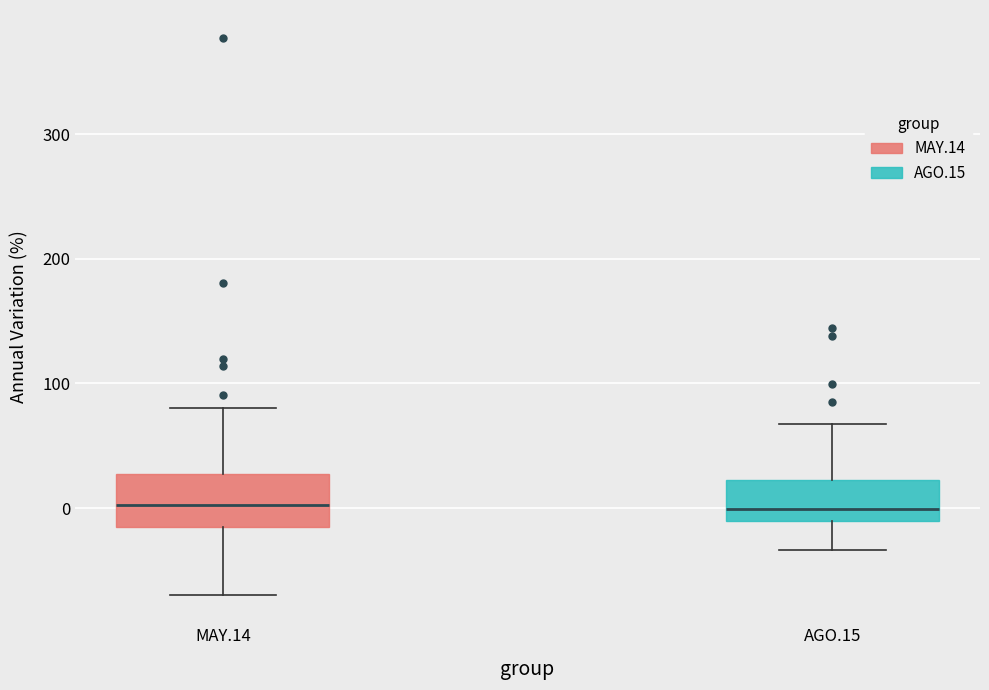

Reading left to right, read every box against the y-axis: the position of its median line, the range the box covers, and the ends of its whiskers. The values are not printed on the chart, so give them approximately, as read against the axis.

MAY.14: median 0, box -10 to 30, whiskers -70 to 80
AGO.15: median 0, box -10 to 20, whiskers -30 to 70